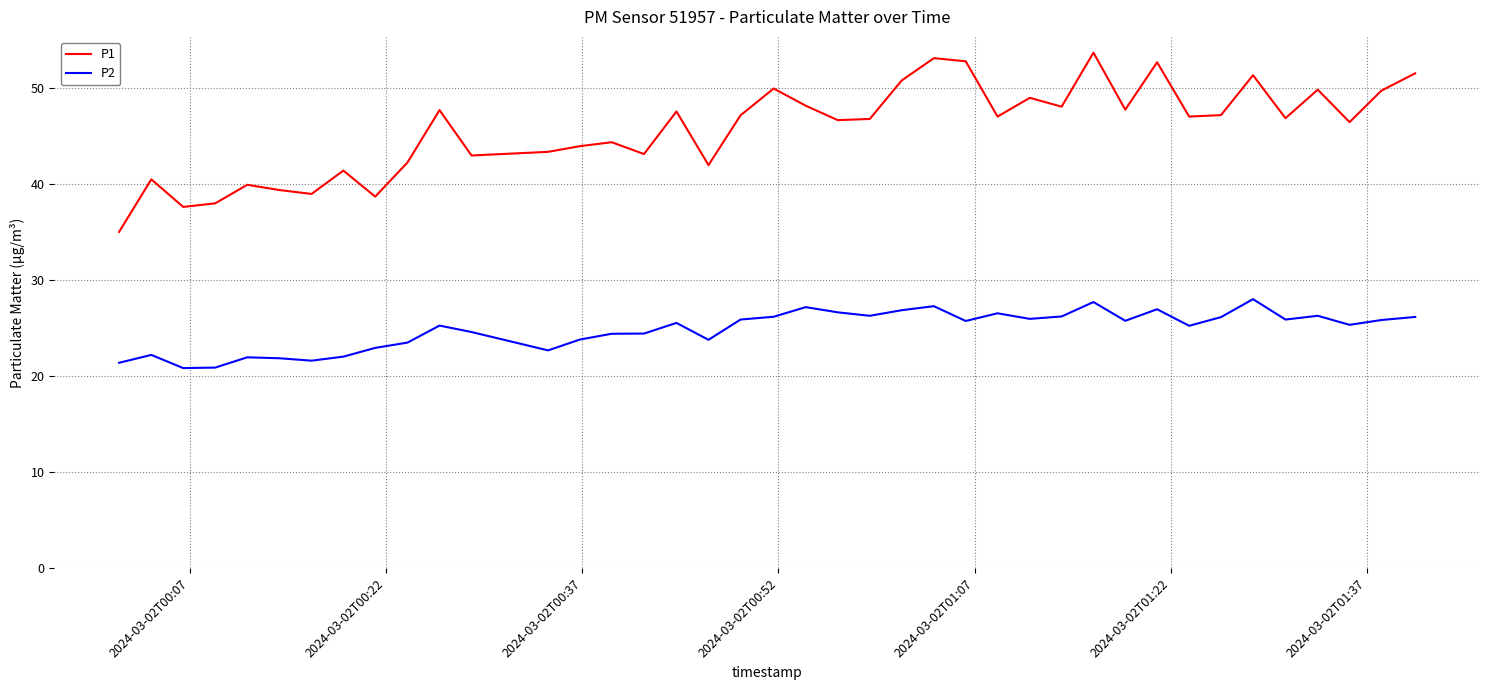

Which series has the largest total across all categories?

P1